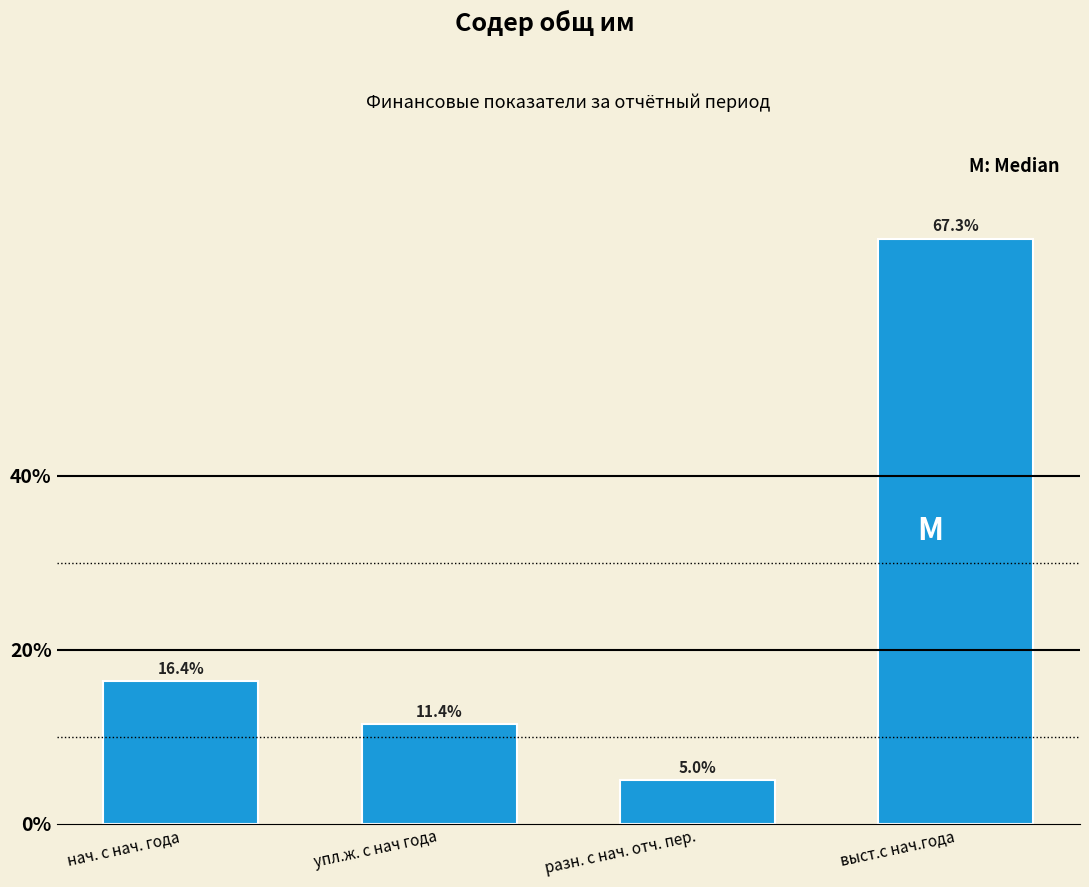

Reading left to right, list all the values displayed in this chart.

16.4	11.4	5.0	67.3